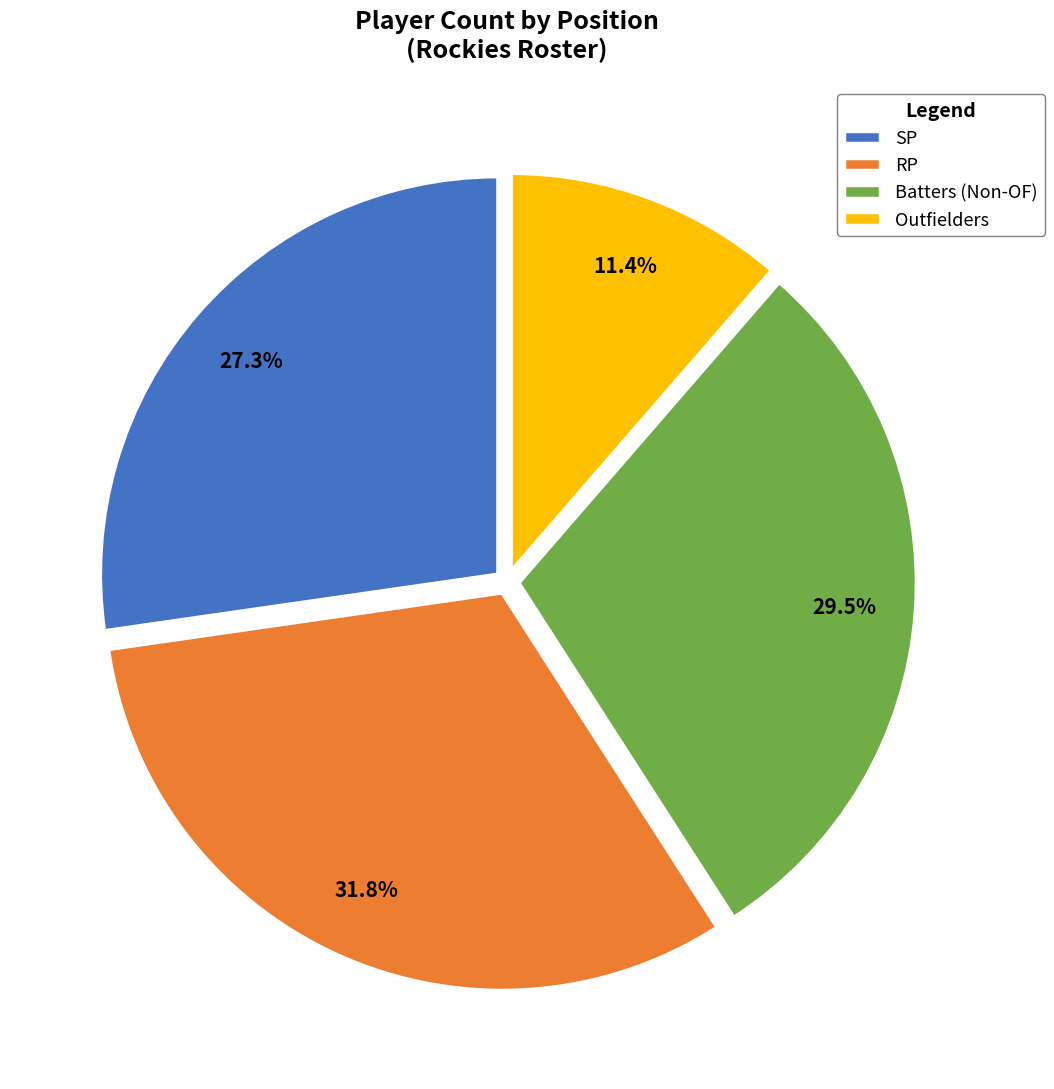

What is the largest slice in the pie chart?

RP